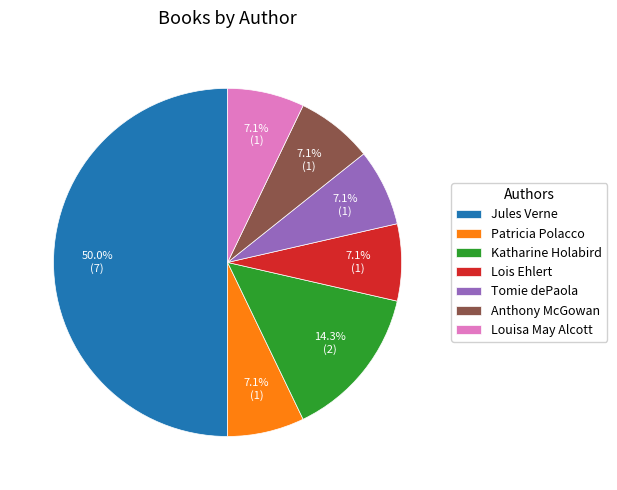

Which slice is the largest?

Jules Verne